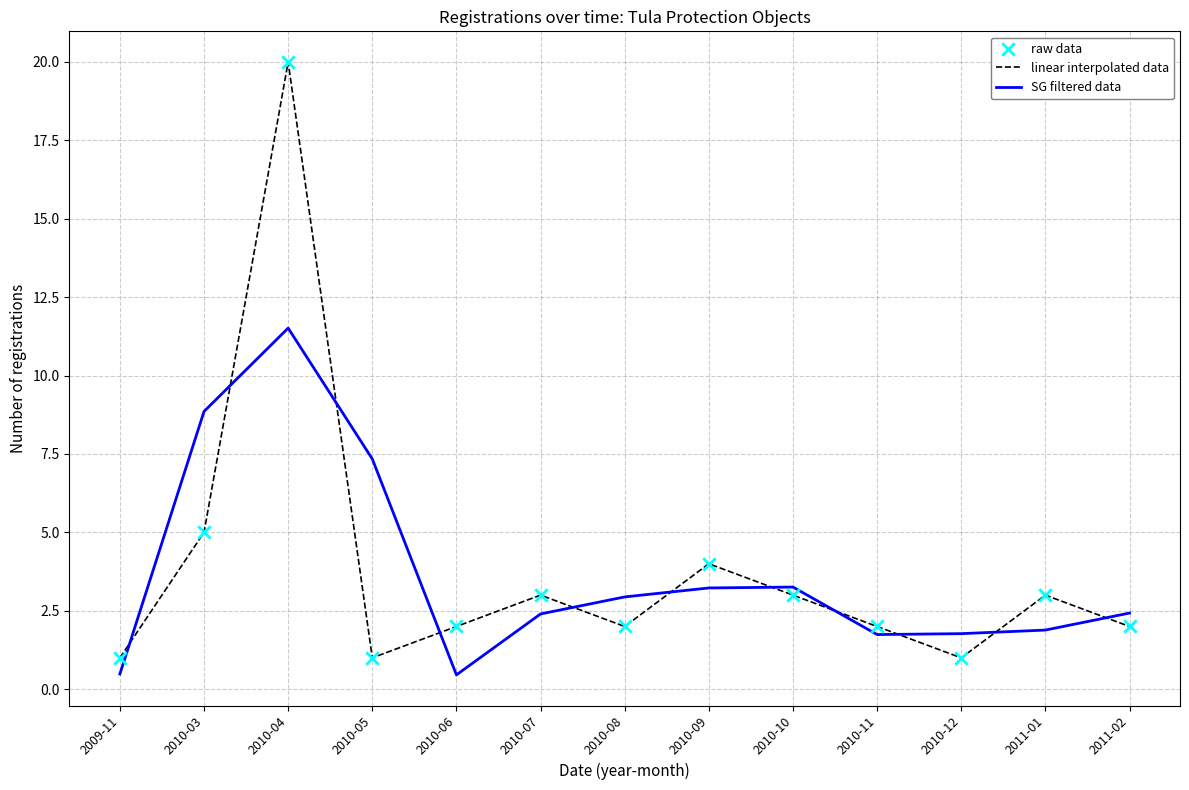

At which category is the sum across all series the highest?

2010-04